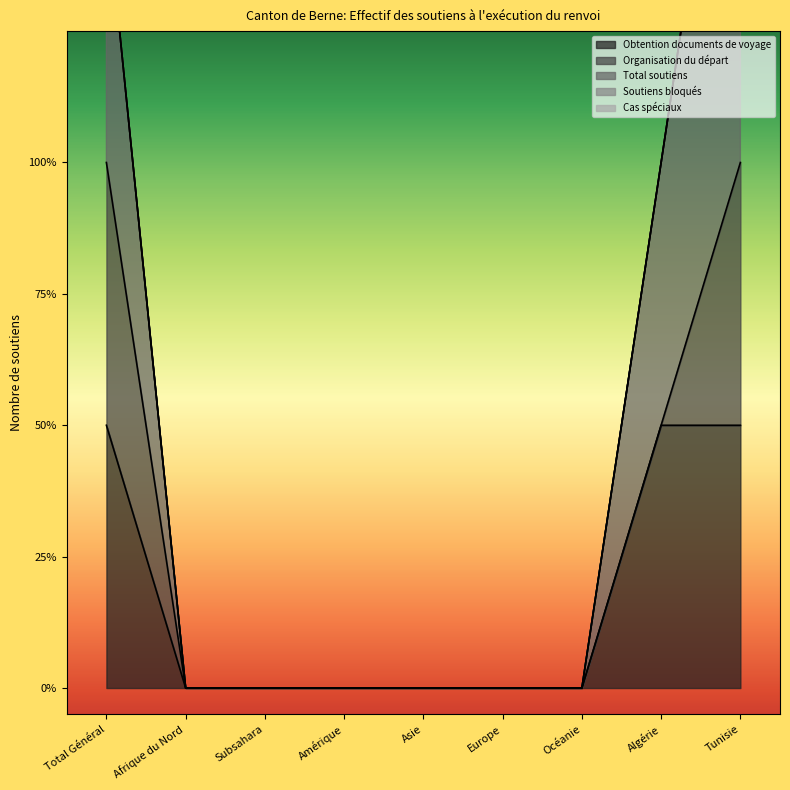

Reading left to right, transcribe all the data shown in this chart.

Obtention documents de voyage: Total Général=1	Afrique du Nord=0	Subsahara=0	Amérique=0	Asie=0	Europe=0	Océanie=0	Algérie=1	Tunisie=1
Organisation du départ: Total Général=1	Afrique du Nord=0	Subsahara=0	Amérique=0	Asie=0	Europe=0	Océanie=0	Algérie=0	Tunisie=1
Total soutiens: Total Général=1	Afrique du Nord=0	Subsahara=0	Amérique=0	Asie=0	Europe=0	Océanie=0	Algérie=1	Tunisie=2
Soutiens bloqués: Total Général=0	Afrique du Nord=0	Subsahara=0	Amérique=0	Asie=0	Europe=0	Océanie=0	Algérie=0	Tunisie=0
Cas spéciaux: Total Général=0	Afrique du Nord=0	Subsahara=0	Amérique=0	Asie=0	Europe=0	Océanie=0	Algérie=0	Tunisie=0